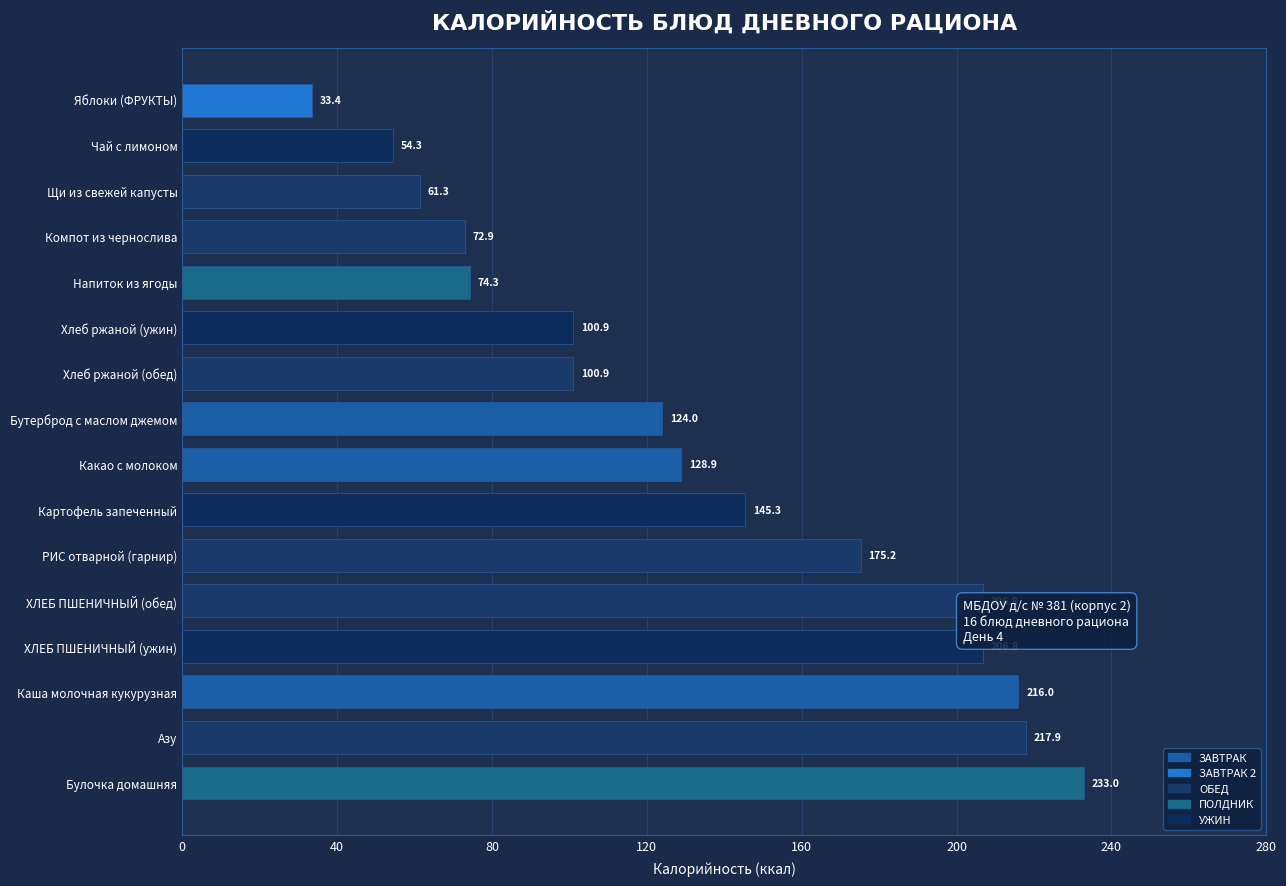

Read the value at Каша молочная кукурузная.

216.0